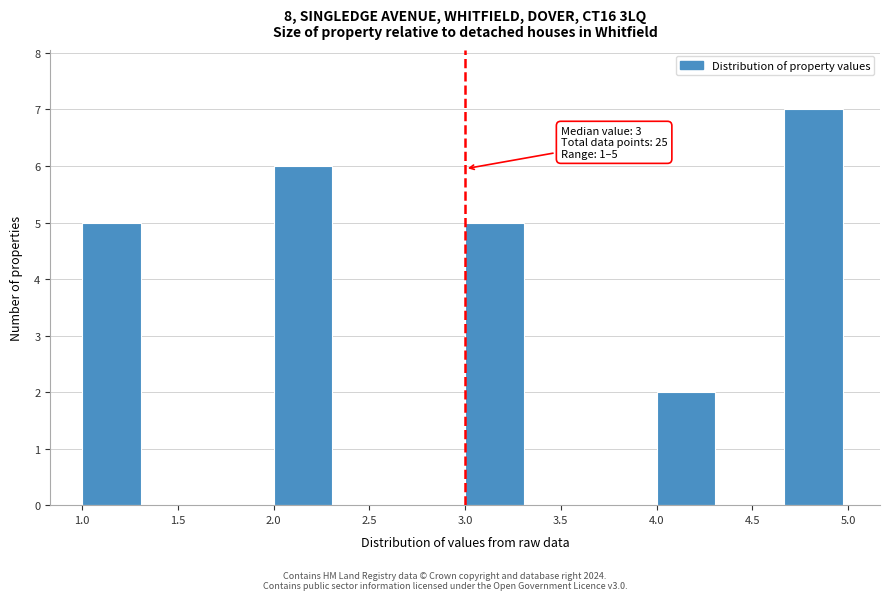

Over which range of the x-axis is the bar tallest?

4.65 to 5.00